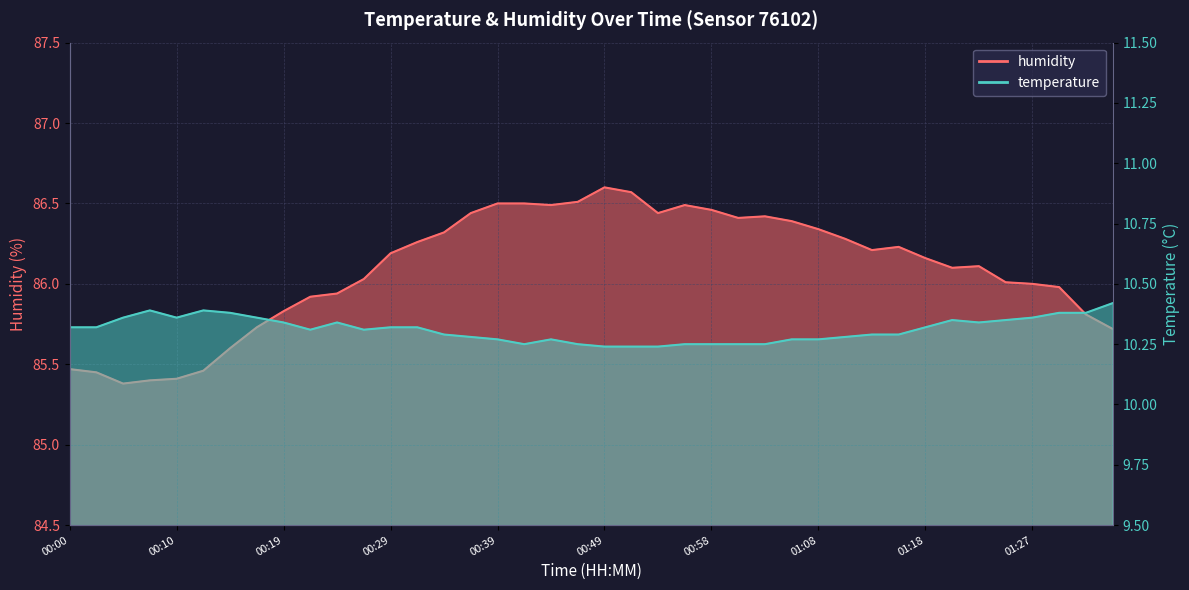

What is the average value of the humidity series?

86.1